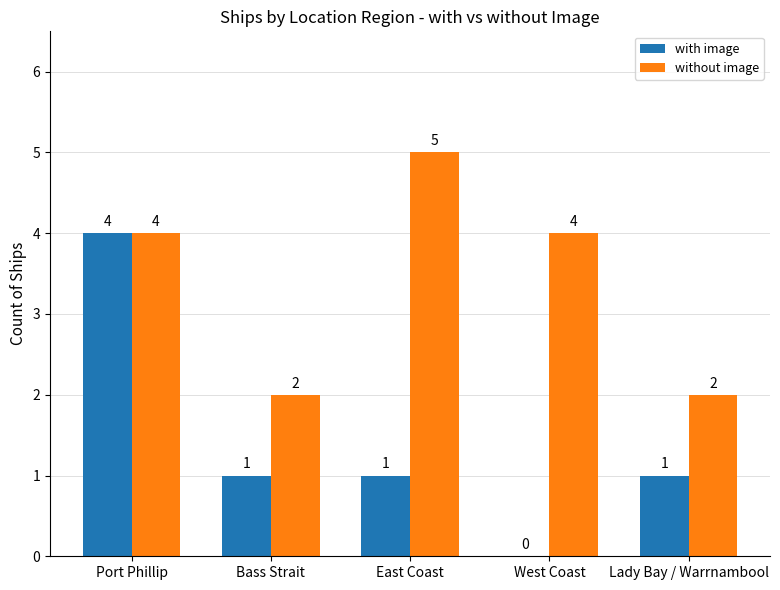

What is the spread (max minus min) of values at Bass Strait?

1